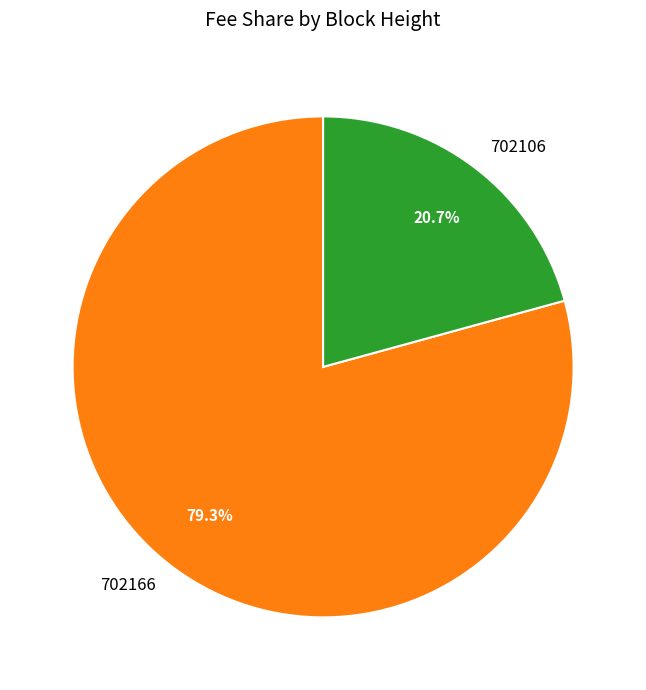

Count the number of slices in the pie.

2